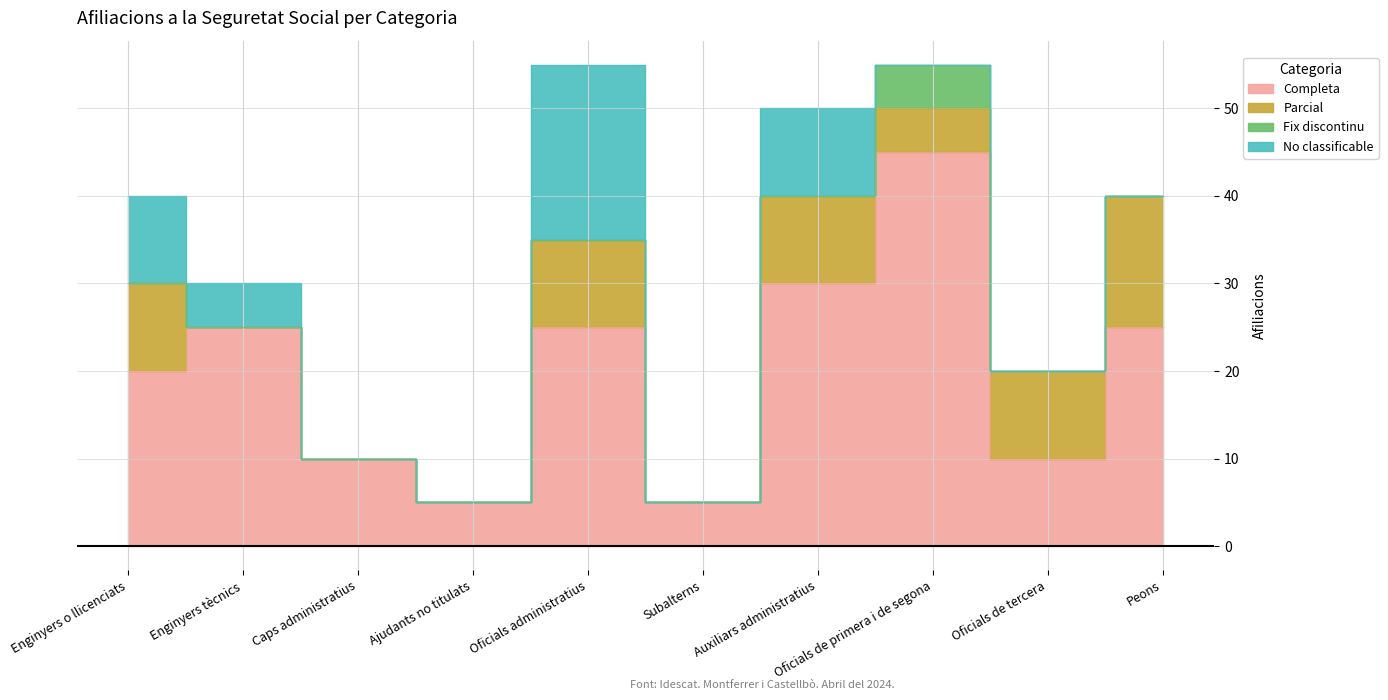

Is the value of Completa at Auxiliars administratius greater than the value of Parcial at Enginyers o llicenciats?

Yes